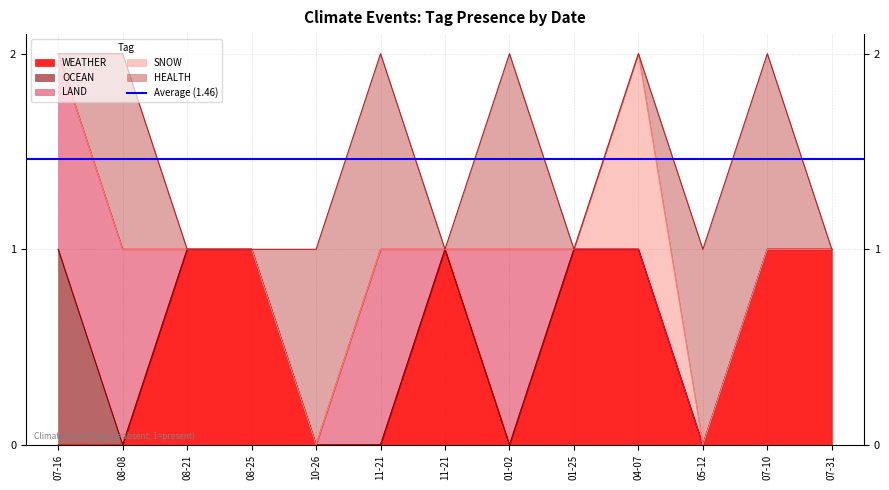

At which label is WEATHER closest to 0?

2023-07-16